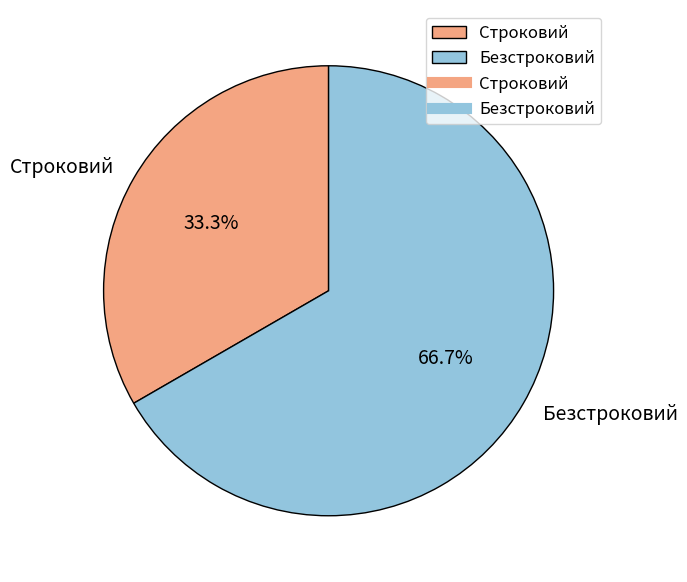

To the nearest percent, what is the average slice percentage?

50%